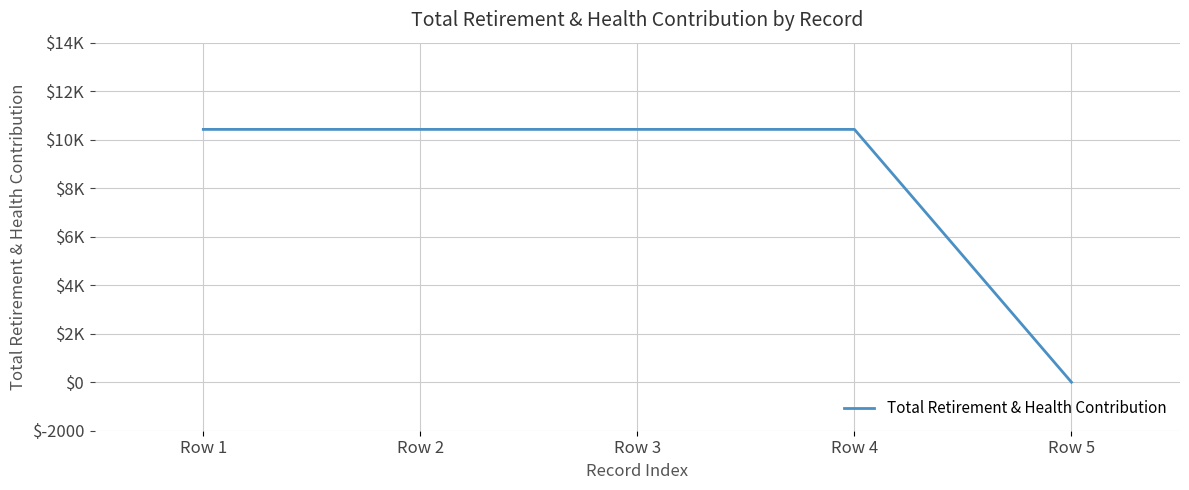

Rank the categories by value from highest to lowest.

Row 1, Row 2, Row 3, Row 4, Row 5